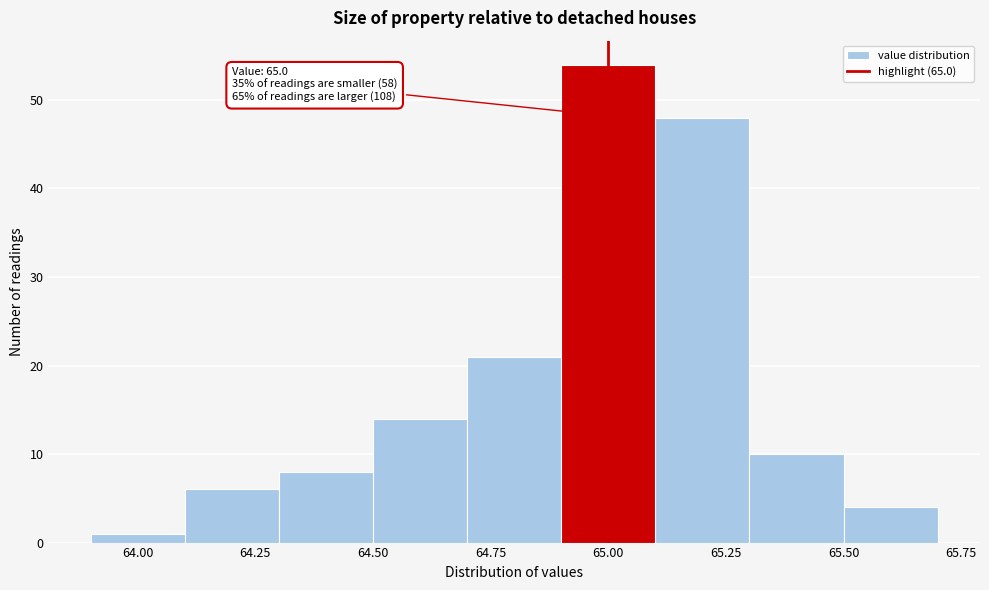

Over which range of the x-axis is the bar tallest?

64.9 to 65.1